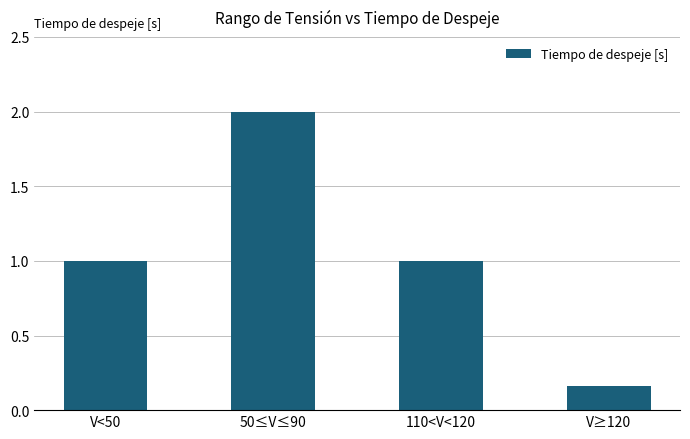

How many data points does each series have?

4